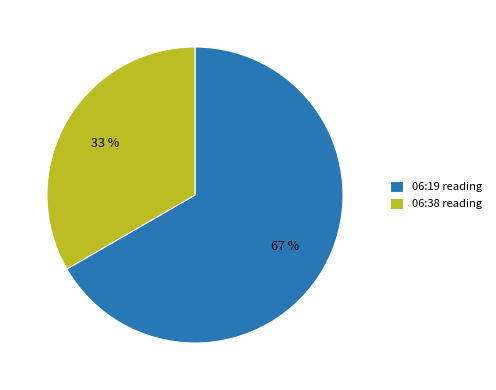

How many segments does this pie chart have?

2